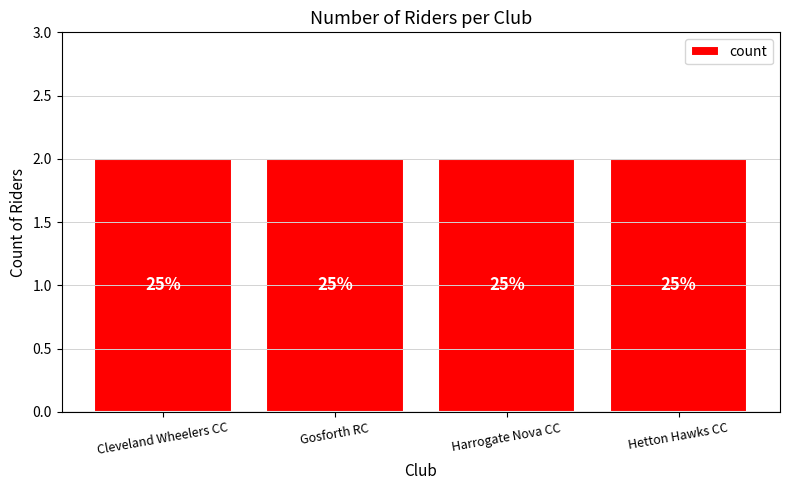

What is the value of the 2nd bar from the left?

2